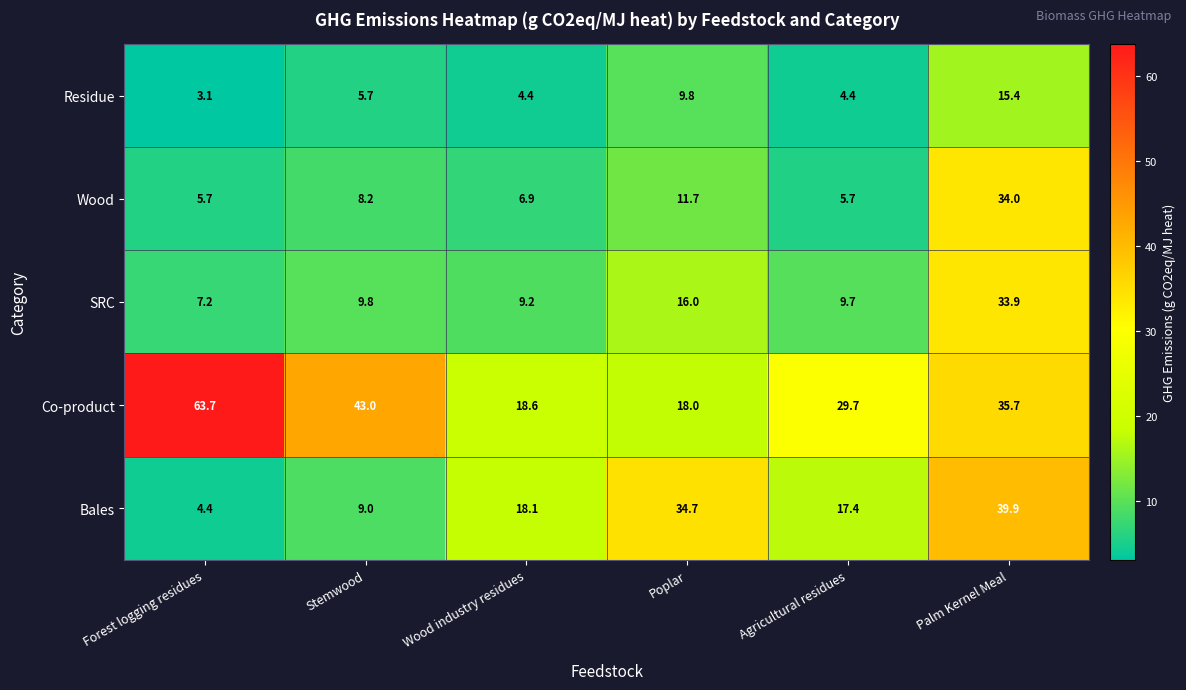

At how many categories does at least one series exceed 54?

1